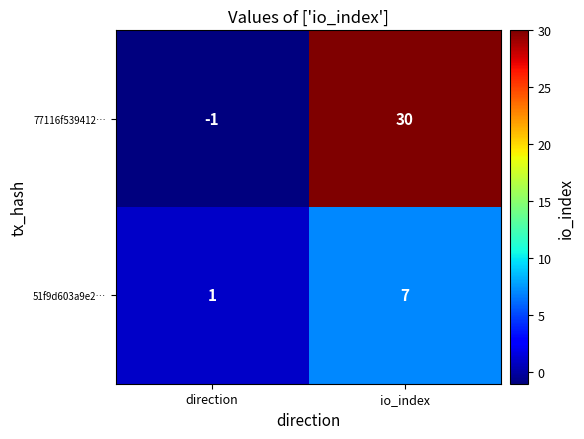

What is the difference between the 51f9d603a9e2… values at io_index and direction?

6